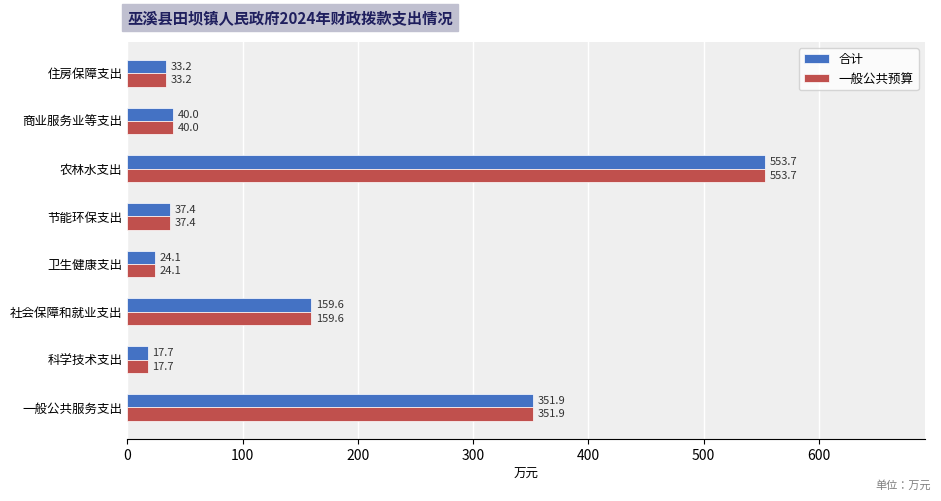

What is the total value across all series at 社会保障和就业支出?

319.2